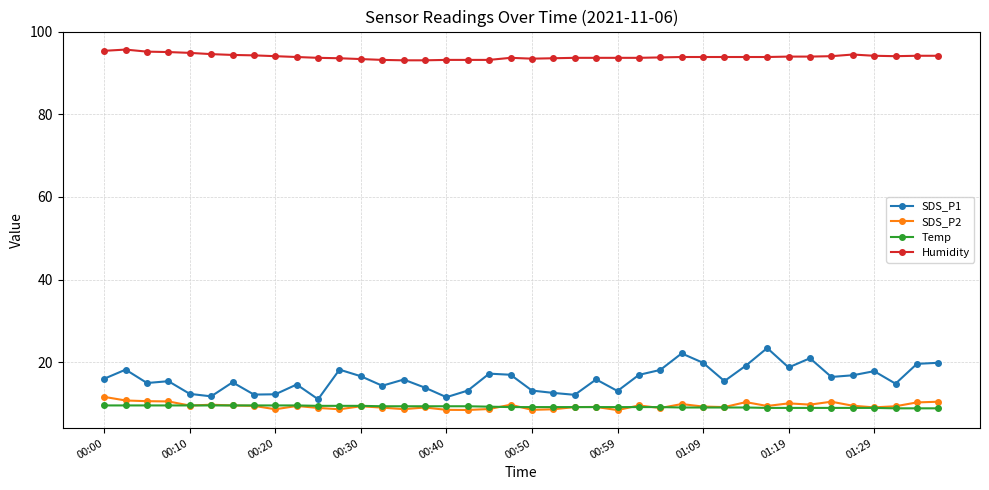

What is the value of the Humidity point at the 8th from the left?

94.3